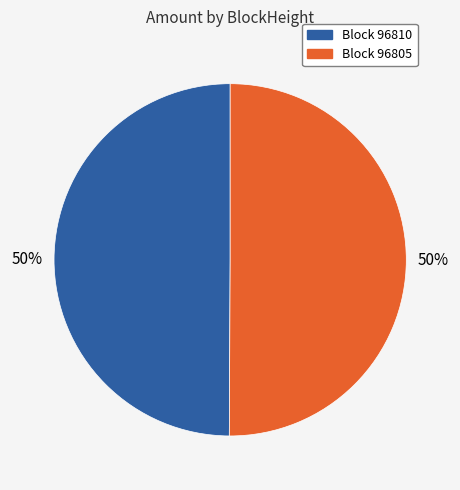

Approximately how many times larger is the value at Block 96805 compared to Block 96810?

1.0